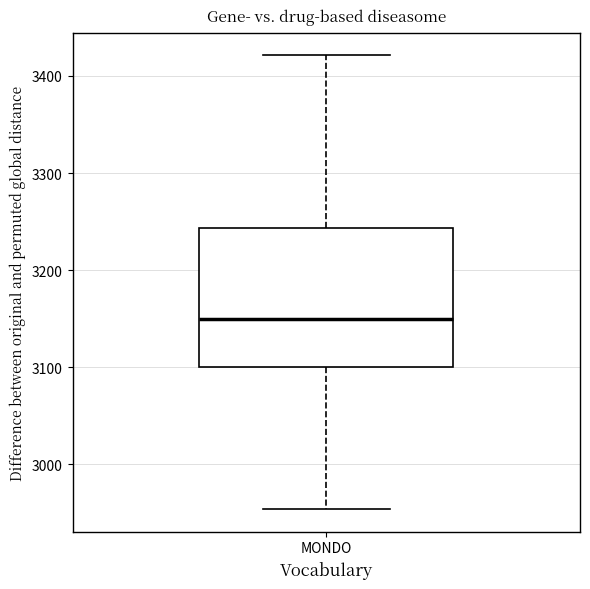

Transcribe this box plot: give where the median line is, the range the box spans, and where the two whiskers end, as read against the y-axis. The values are not printed on the chart, so give them approximately, as read against the axis.

median 3150, box 3100 to 3240, whiskers 2950 to 3420